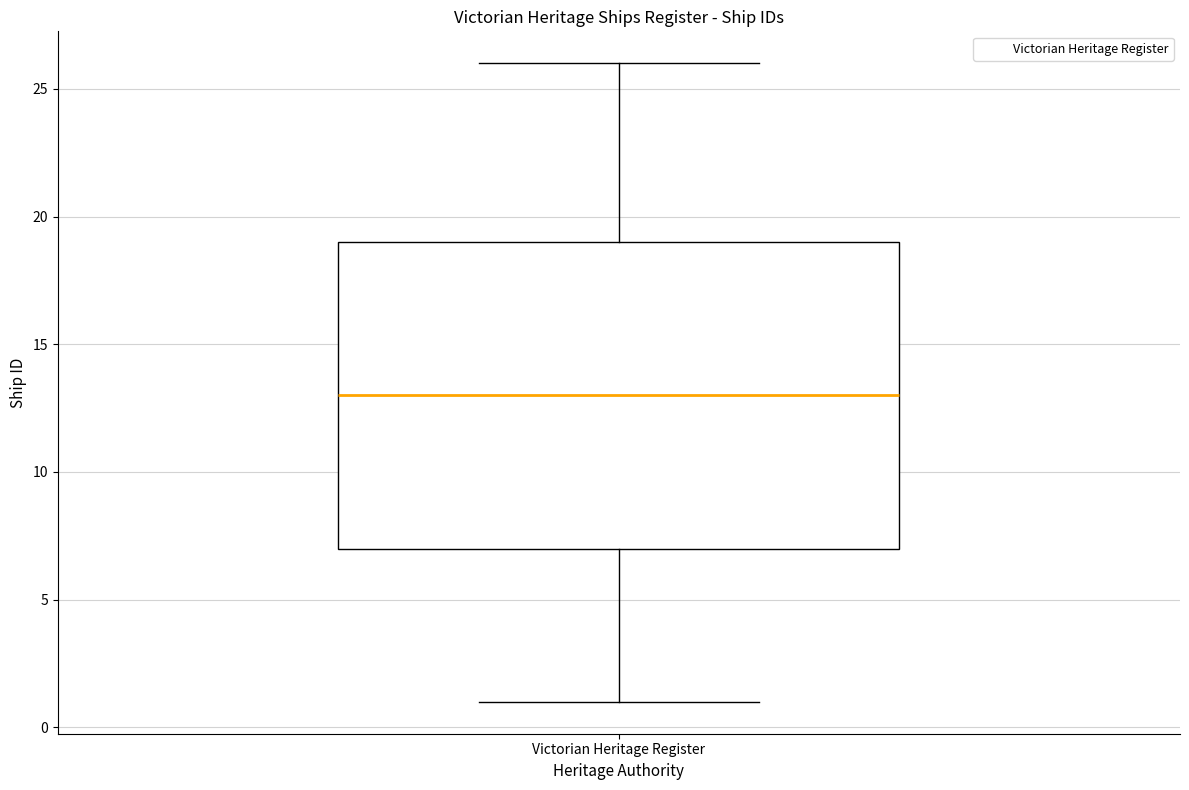

Where is the lower edge of the box for Victorian Heritage Register on the y-axis? The values are not printed on the chart, so give them approximately, as read against the axis.

7